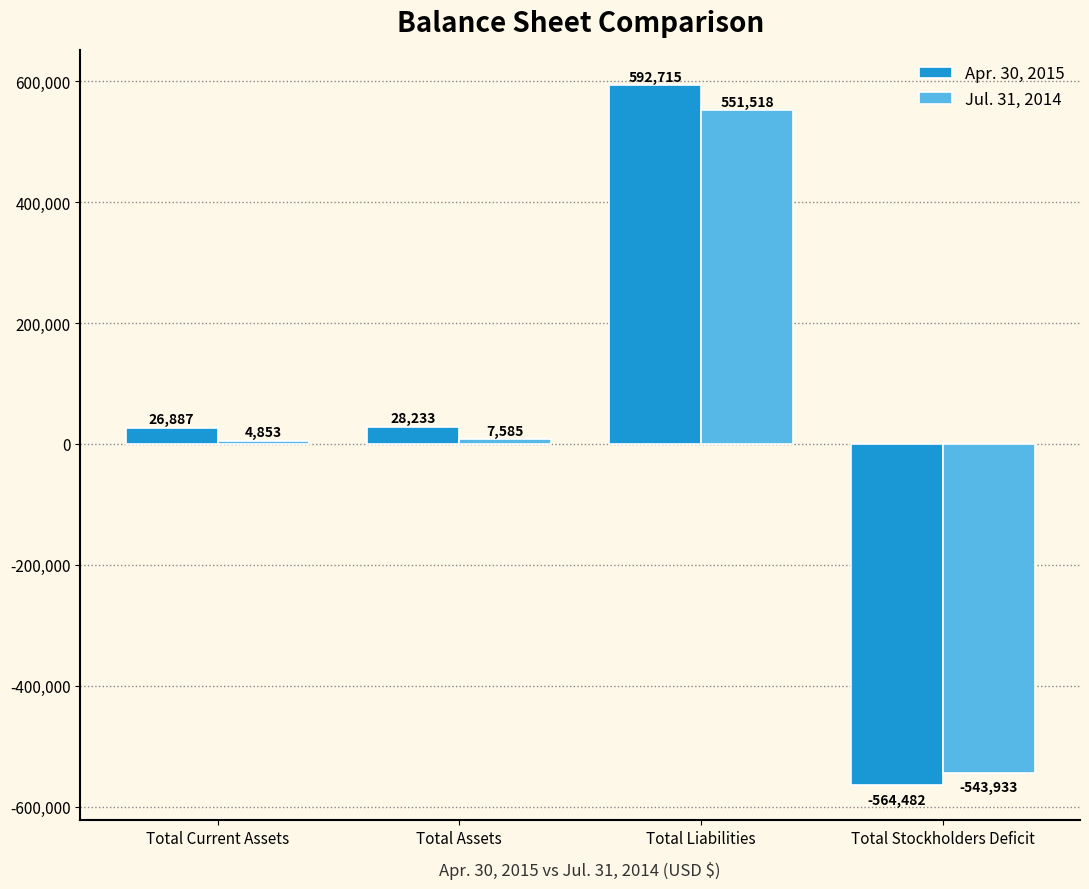

How many negative values does the Jul. 31, 2014 series have?

1